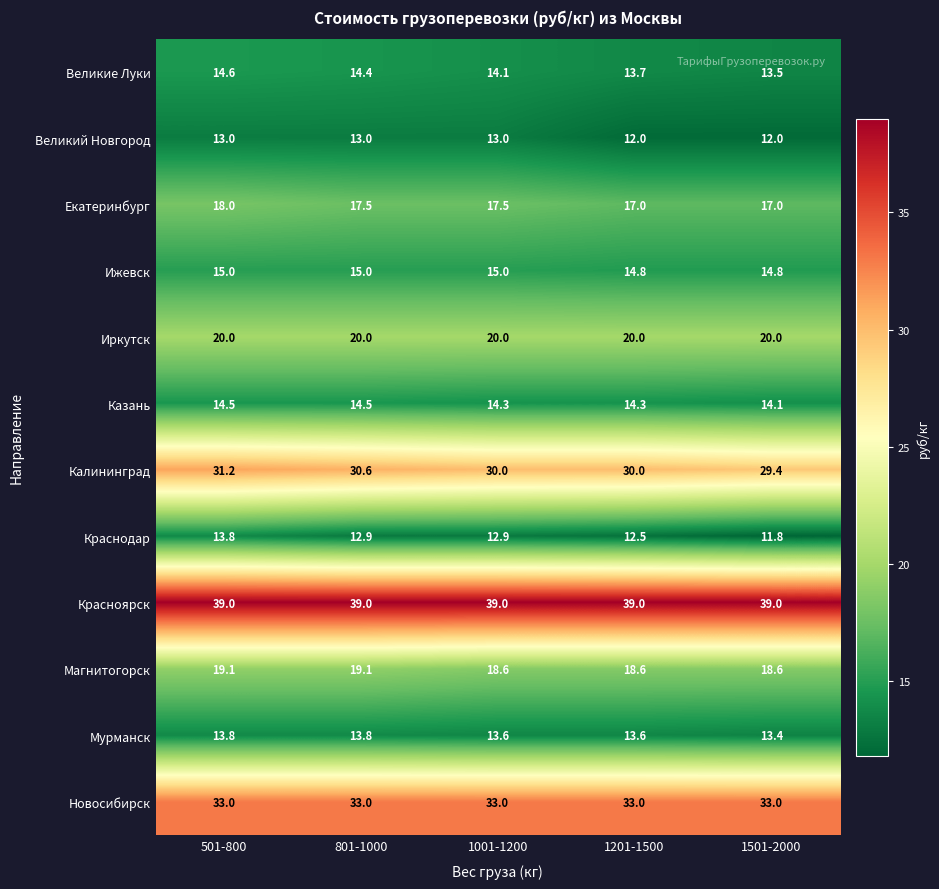

What is the total value across all series at 501-800?

245.0